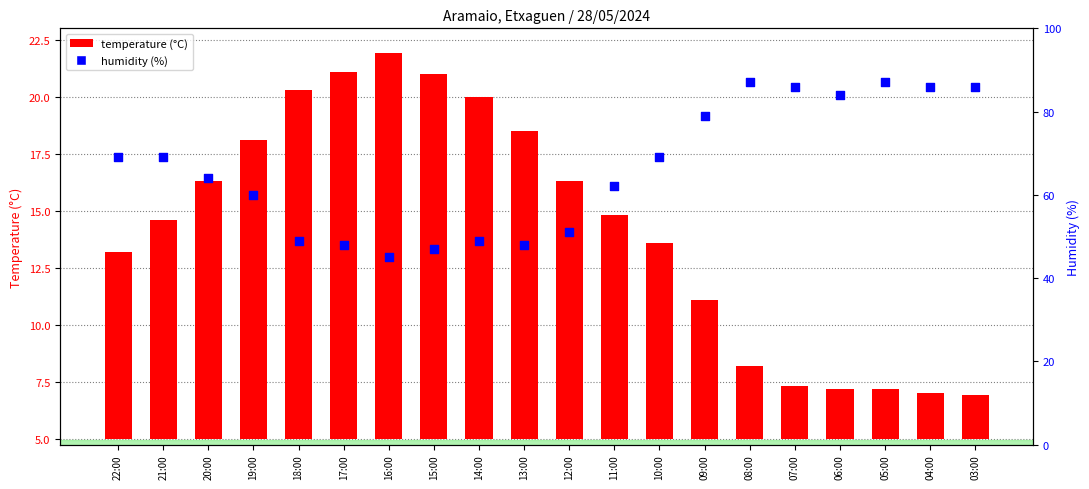

At how many categories does at least one series exceed 68?

10